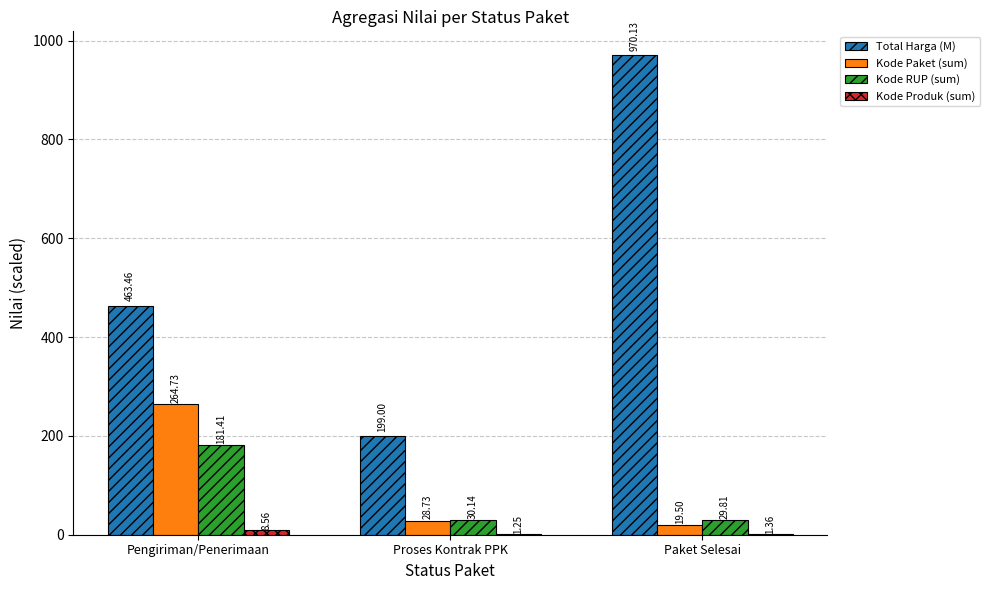

What is the sum of the Kode Paket (sum) values at Proses Kontrak PPK and Pengiriman/Penerimaan?

293.5